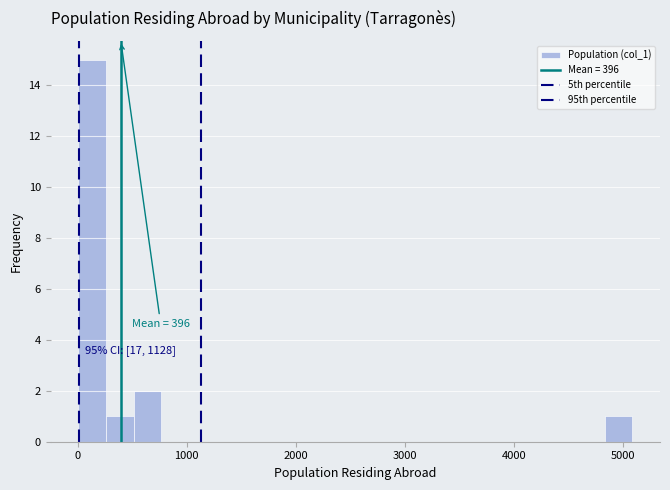

Around what value on the x-axis is the tallest bar? Give the approximate position of its centre, as read against the axis.

100